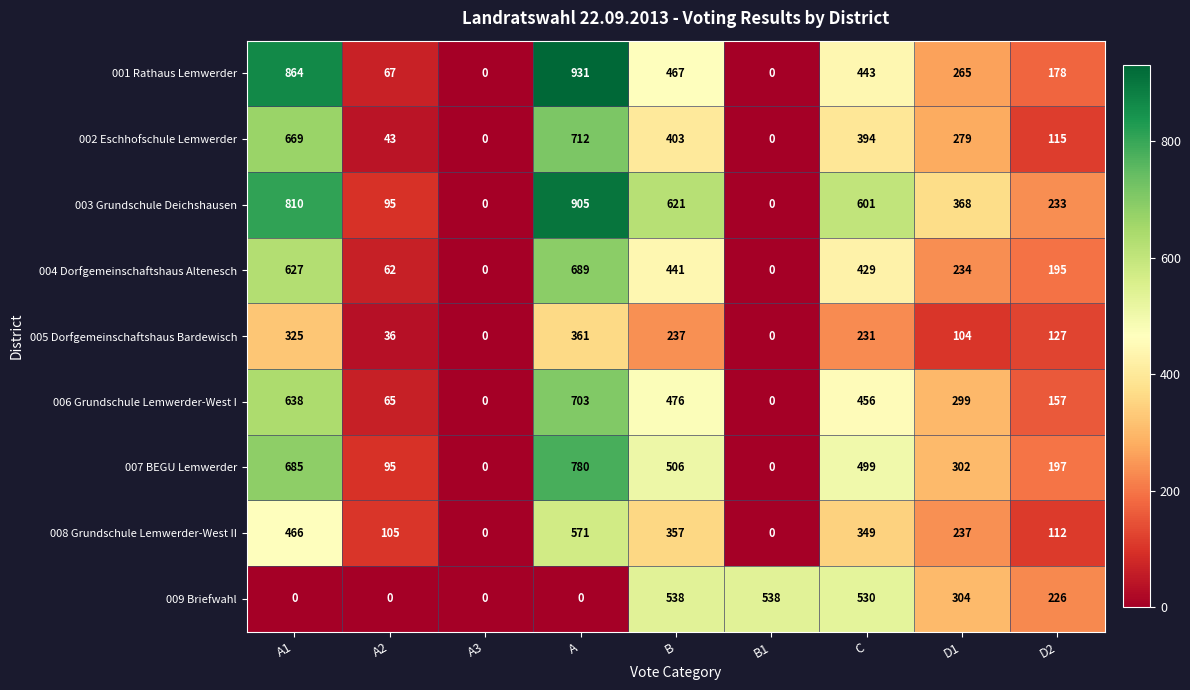

Which series changed the most between A2 and B1?

009 Briefwahl